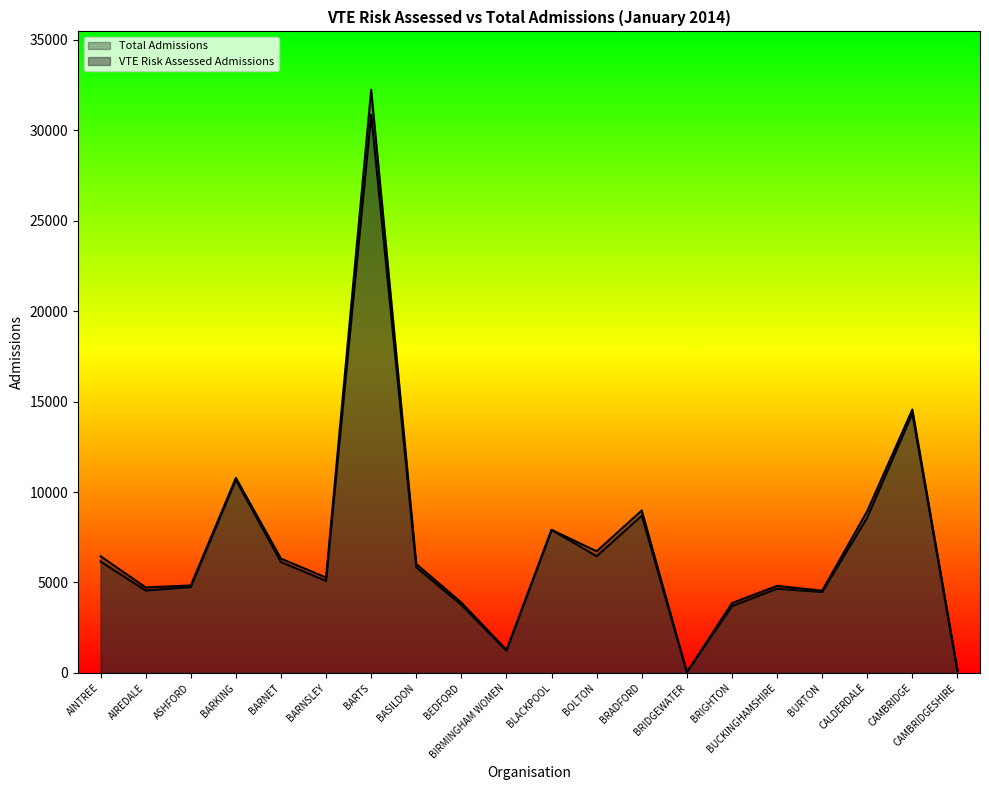

List the labels in order of VTE Risk Assessed Admissions value, smallest first.

BRIDGEWATER, CAMBRIDGESHIRE, BIRMINGHAM WOMEN, BRIGHTON, BEDFORD, BURTON, AIREDALE, BUCKINGHAMSHIRE, ASHFORD, BARNSLEY, BASILDON, BARNET, AINTREE, BOLTON, BLACKPOOL, CALDERDALE, BRADFORD, BARKING, CAMBRIDGE, BARTS